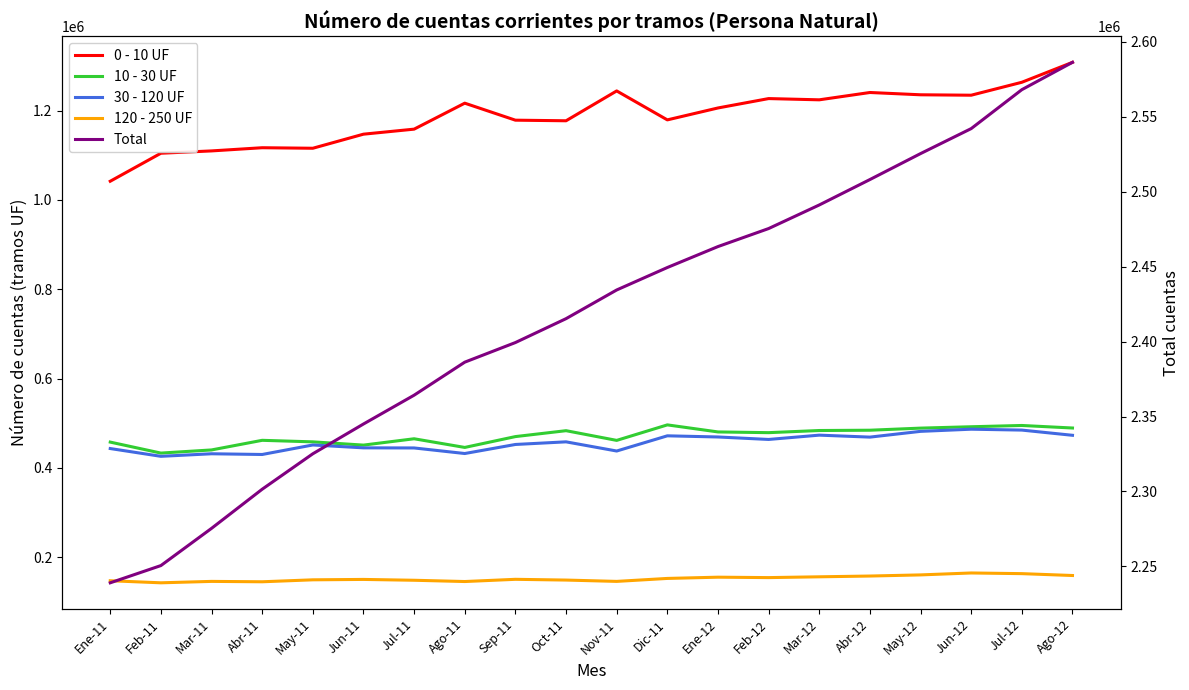

The 30 - 120 UF series shows 431433 at Mar-11. True or false?

True